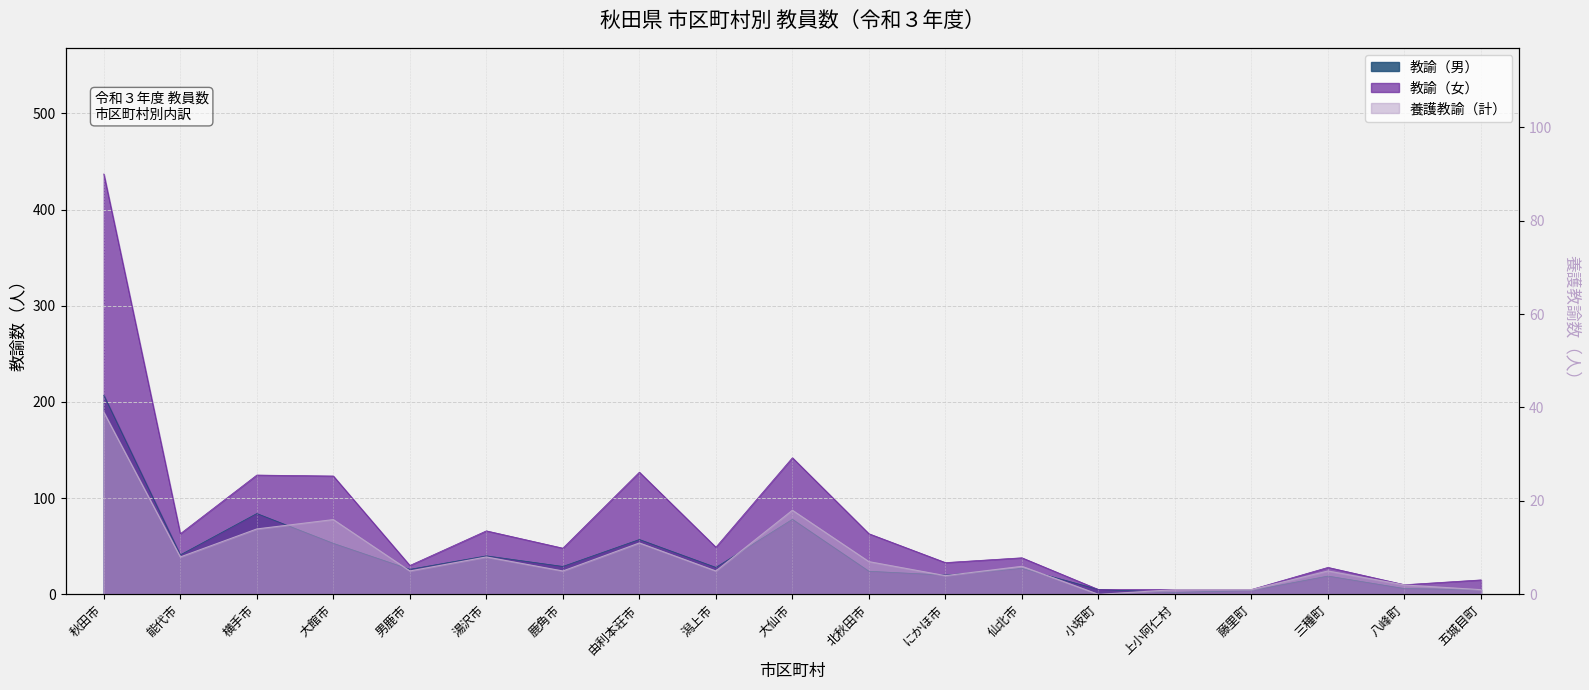

Rank the series at 八峰町 from highest to lowest value.

教諭（女）, 教諭（男）, 養護教諭（計）